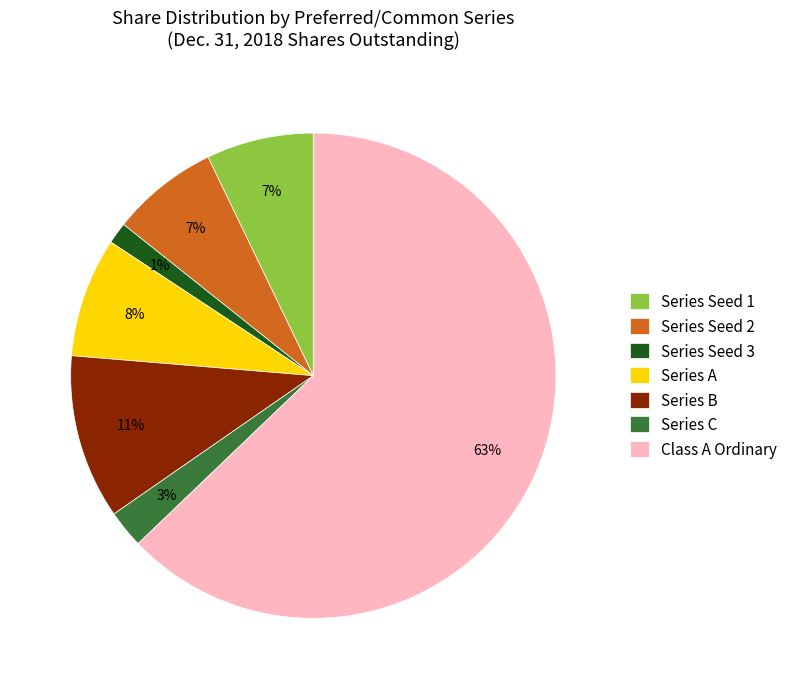

The Series Seed 3 slice represents 1% of the pie. True or false?

True